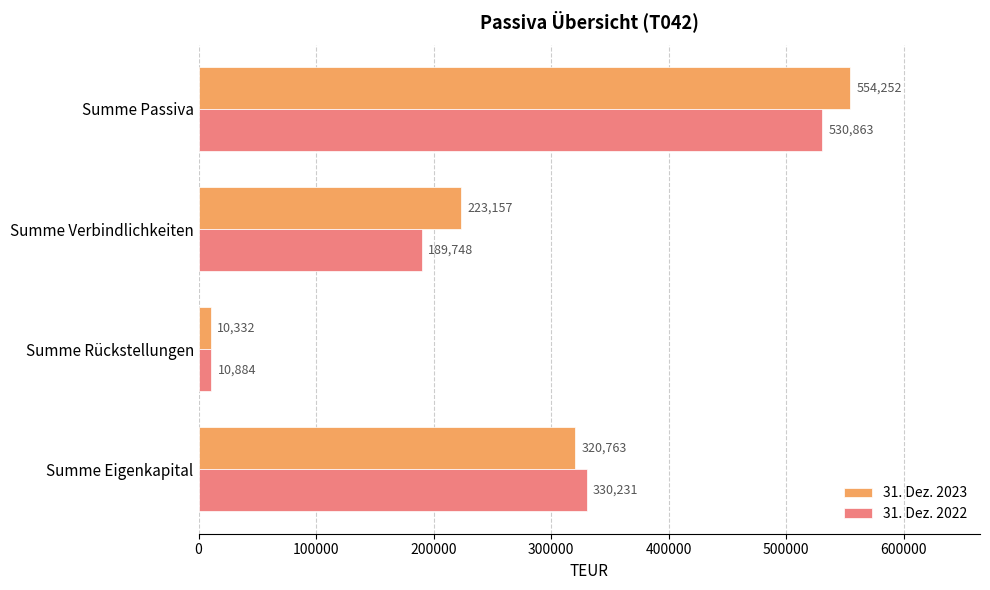

Which series has the largest range (max minus min)?

31. Dez. 2023